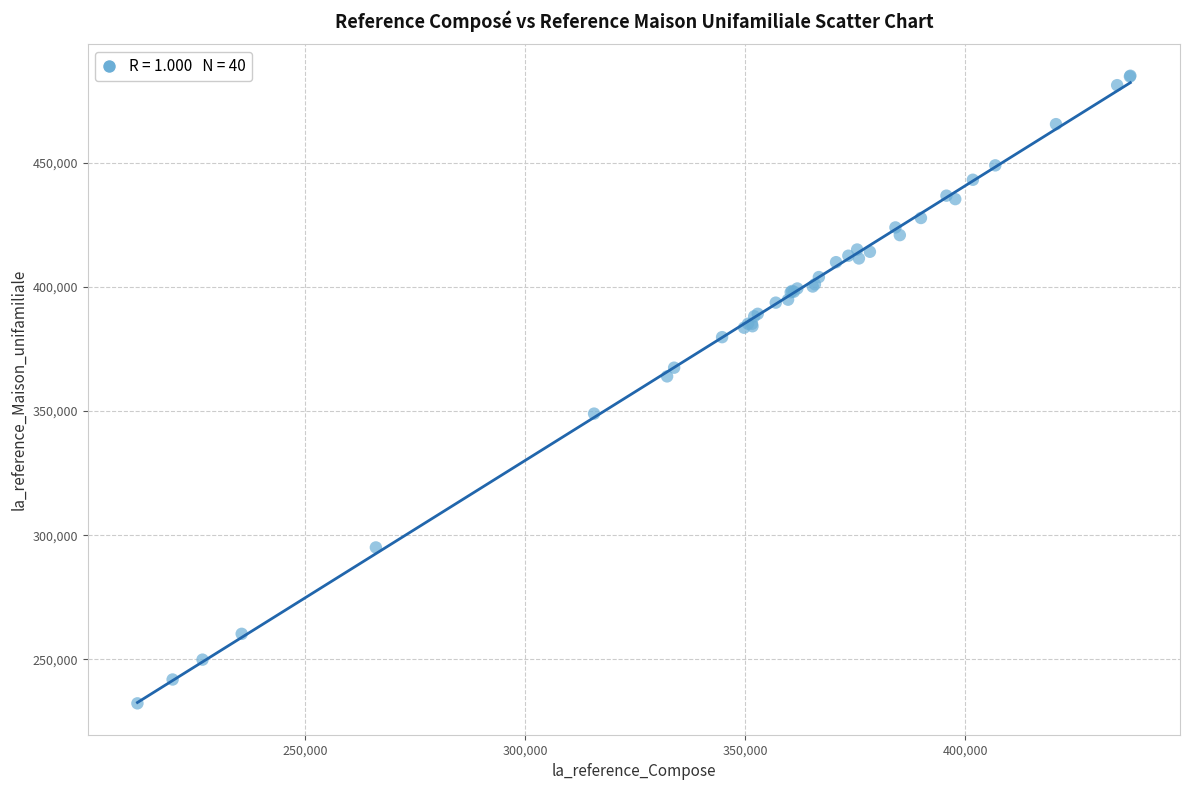

What Y value in the scatter plot is closest to 358700?

364000